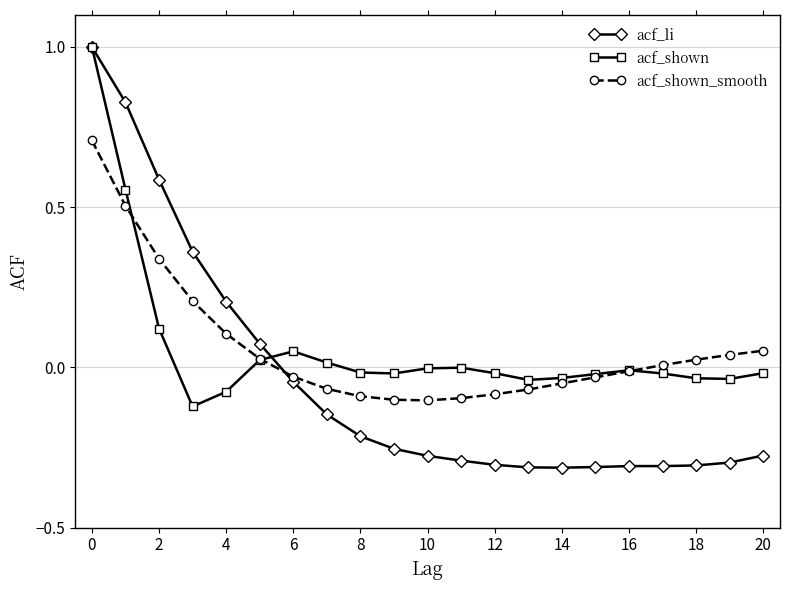

What is the highest value of the acf_shown series?

1.0